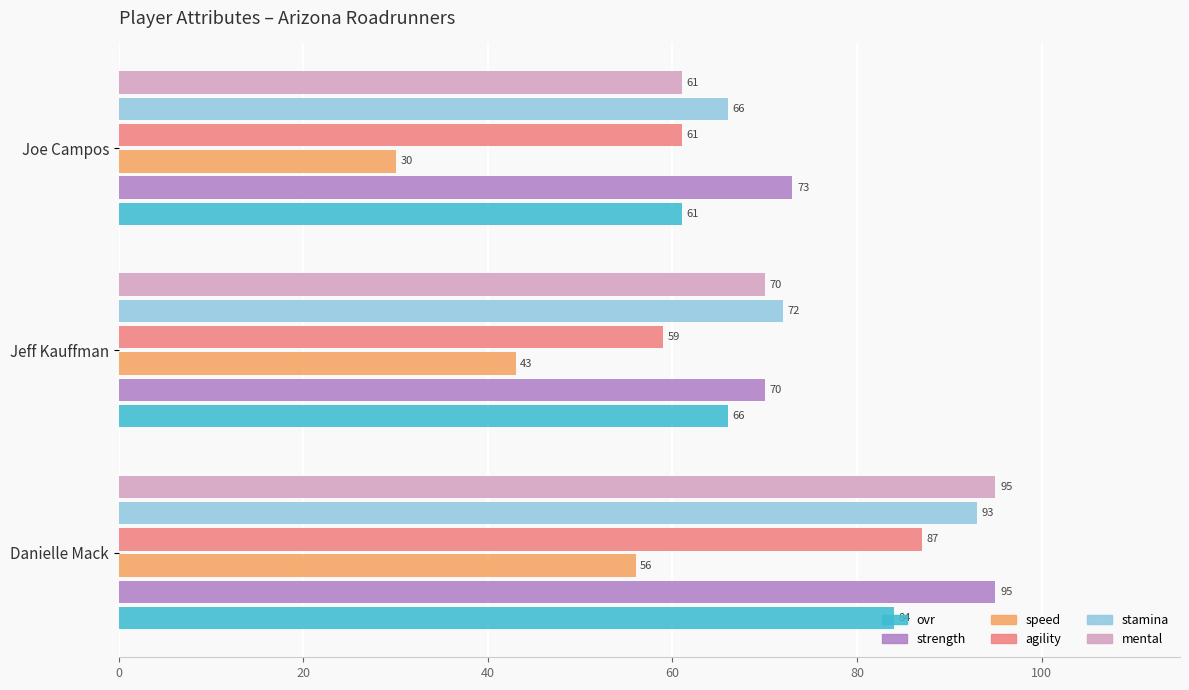

What is the lowest value of the strength series?

70